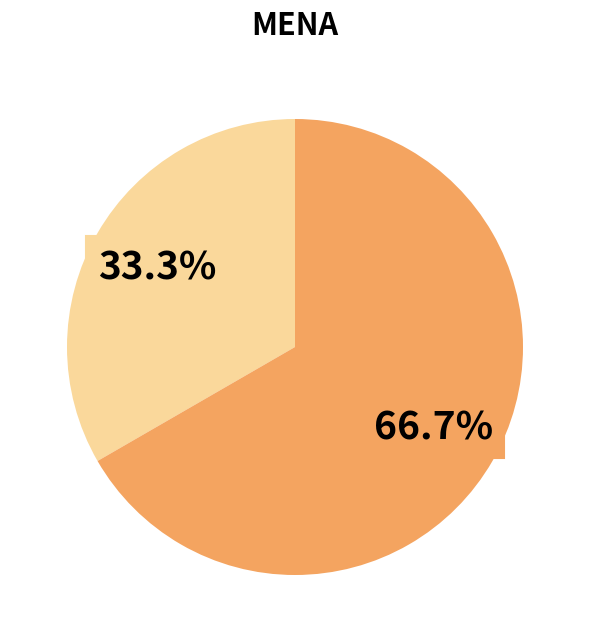

Is there a majority slice in this chart?

Yes